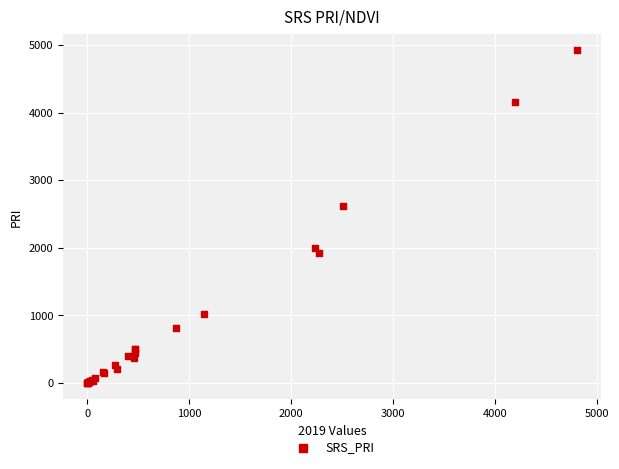

What Y value in the scatter plot is closest to 2460?

2615